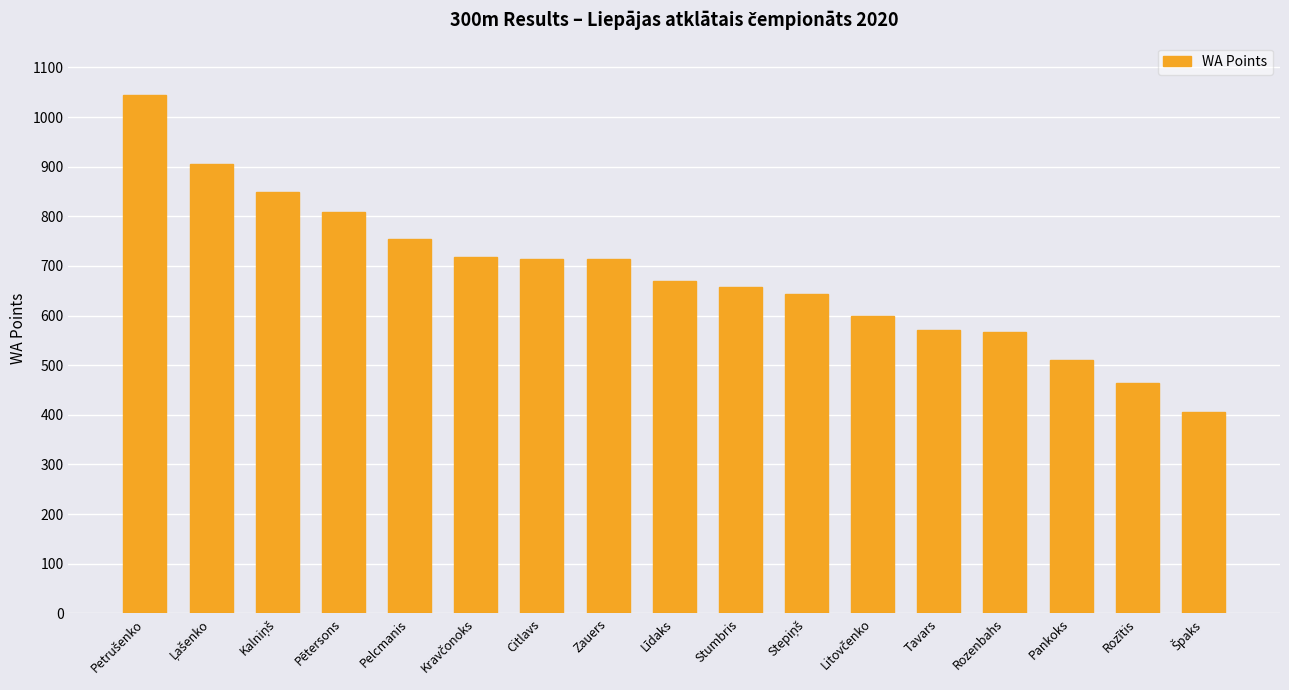

What is the smallest value displayed?

406